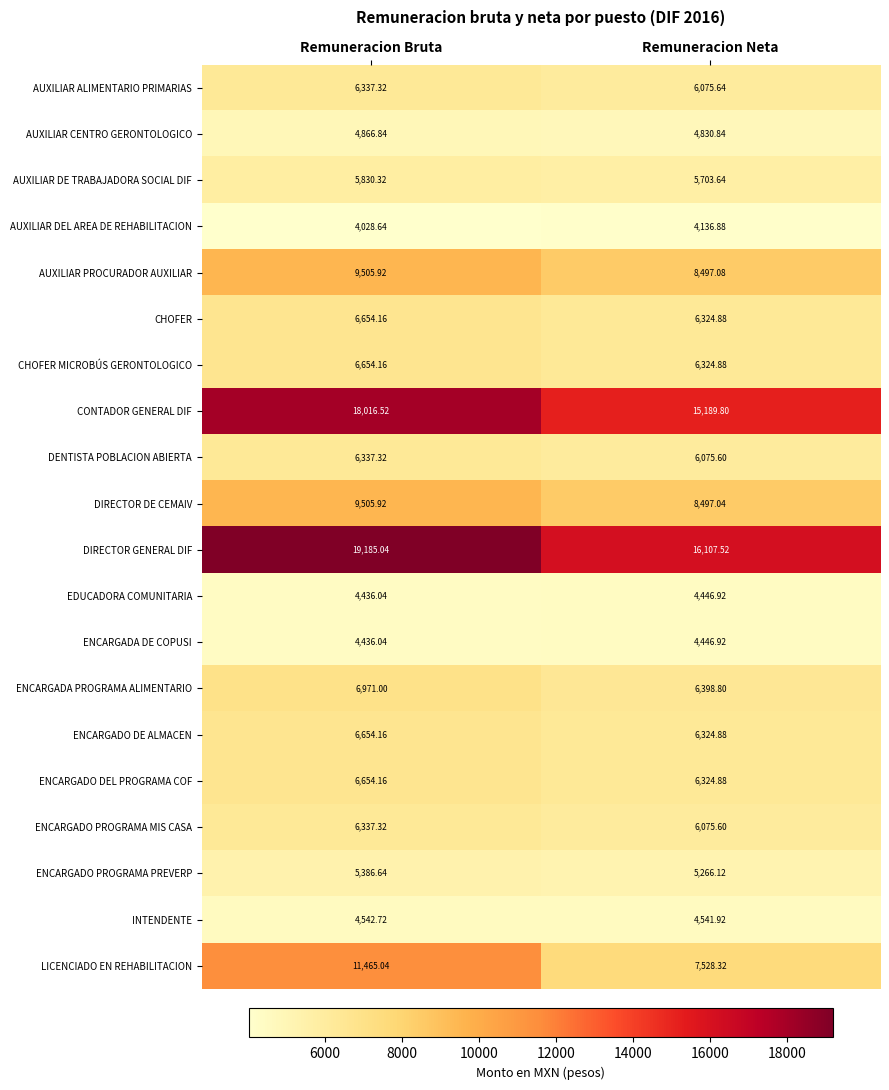

Which series changed the most between Remuneracion Bruta and Remuneracion Neta?

LICENCIADO EN REHABILITACION